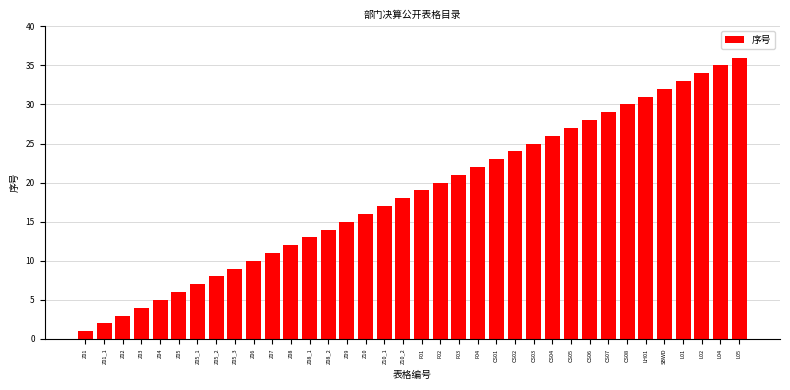

List the labels in order of value, smallest first.

Z01, Z01_1, Z02, Z03, Z04, Z05, Z05_1, Z05_2, Z05_3, Z06, Z07, Z08, Z08_1, Z08_2, Z09, Z10, Z10_1, Z10_2, F01, F02, F03, F04, CS01, CS02, CS03, CS04, CS05, CS06, CS07, CS08, LH01, SBWD, L01, L02, L04, L05